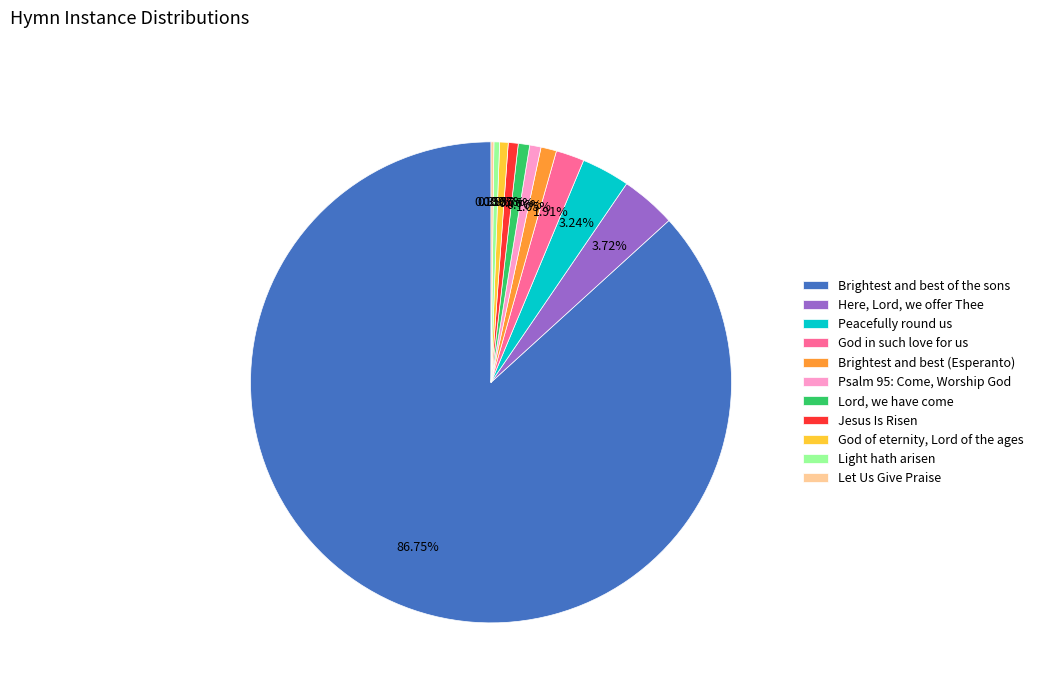

Do Here, Lord, we offer Thee and Jesus Is Risen together represent more than half of the pie?

No